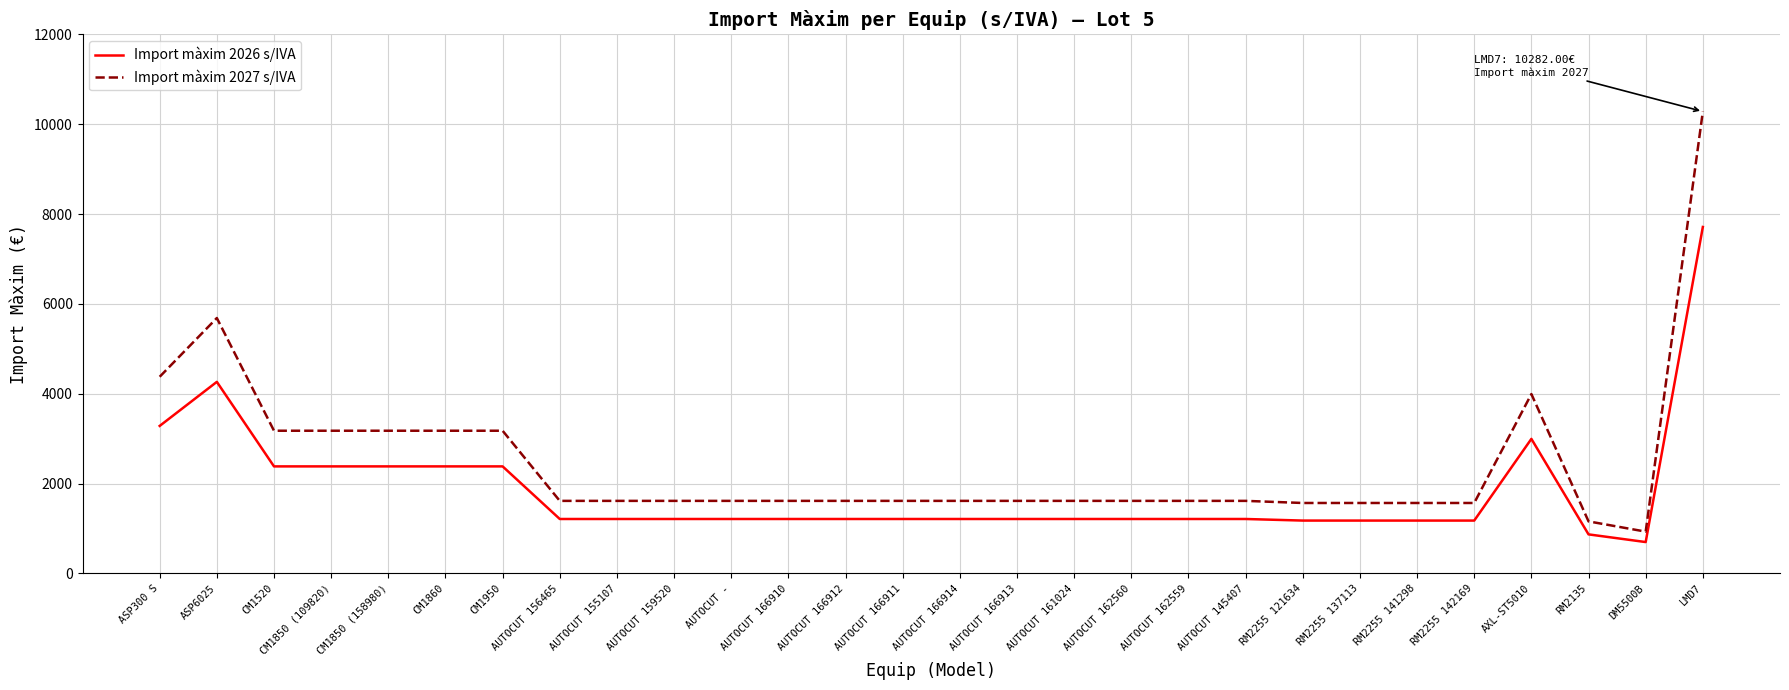

At which label does Import màxim 2026 s/IVA reach its minimum?

DM5500B